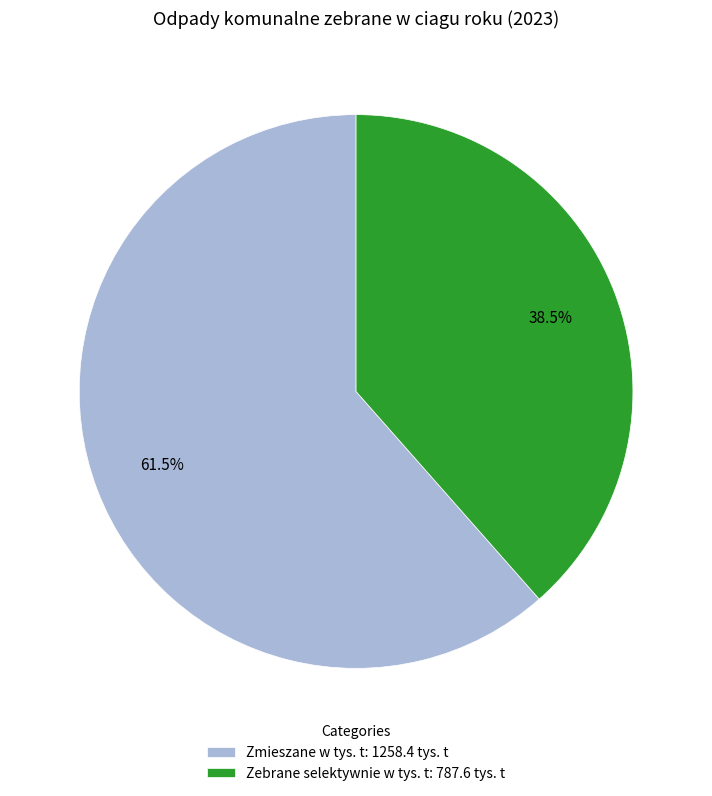

Rank the categories by value from lowest to highest.

Zebrane selektywnie w tys. t: 787.6 tys. t, Zmieszane w tys. t: 1258.4 tys. t